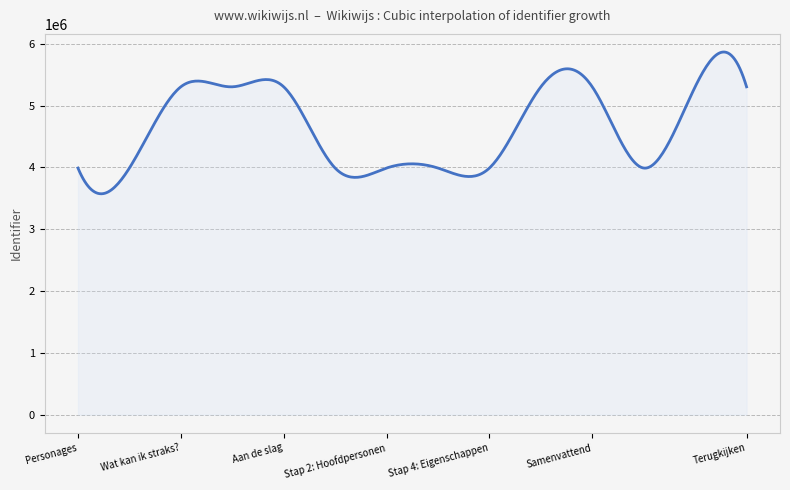

What is the difference between the maximum and minimum values?

2293774.6